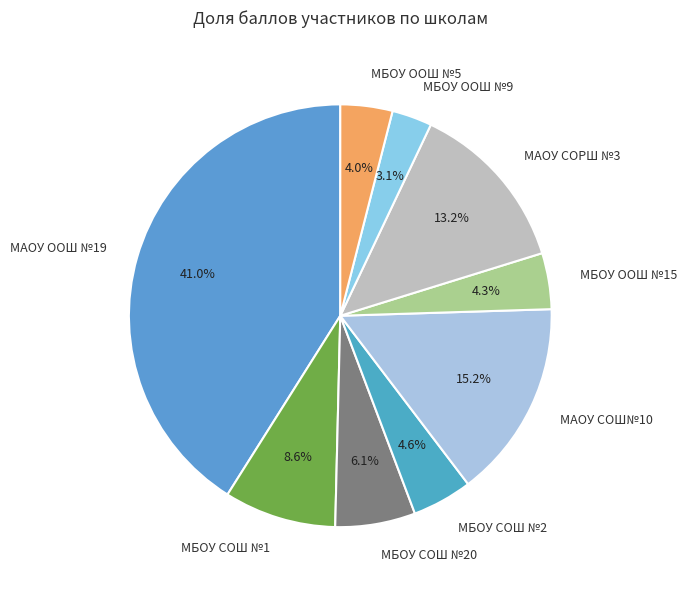

True or false: МБОУ ООШ №15 accounts for 4% of the total.

True